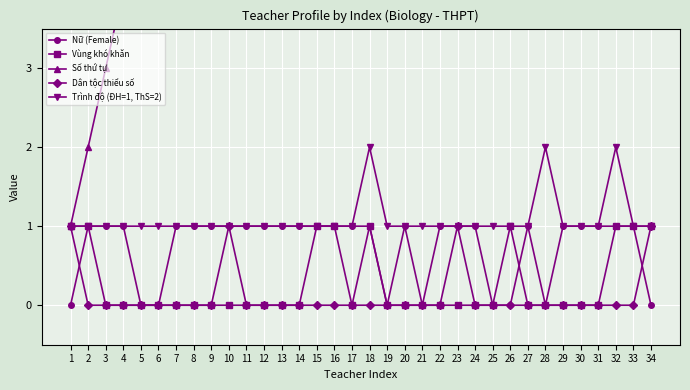

What value does the Nữ (Female) series have at 22?

1